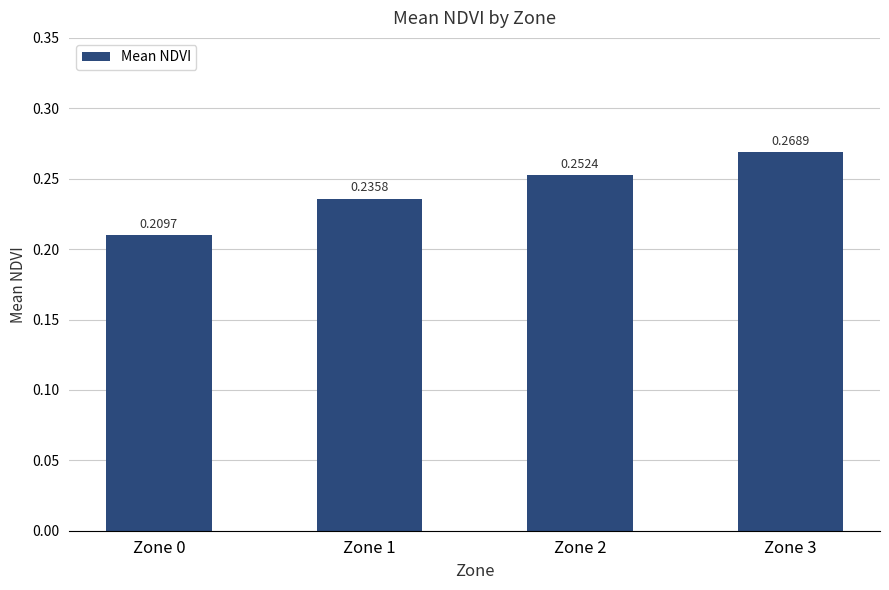

Rank the categories by value from lowest to highest.

Zone 0, Zone 1, Zone 2, Zone 3